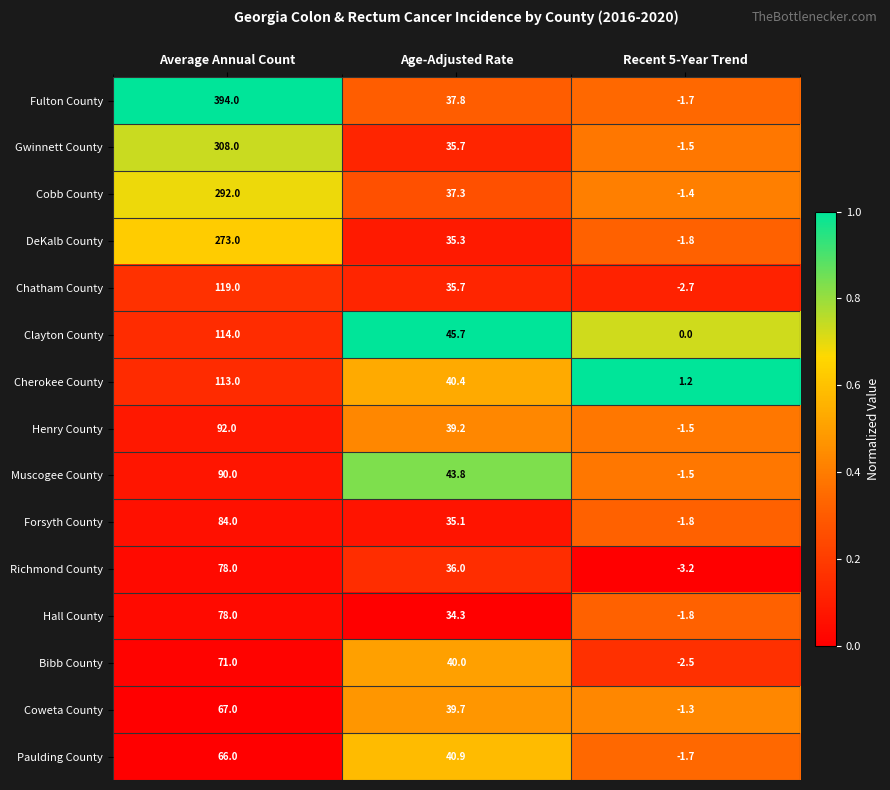

What is the maximum value shown in the chart?

394.0